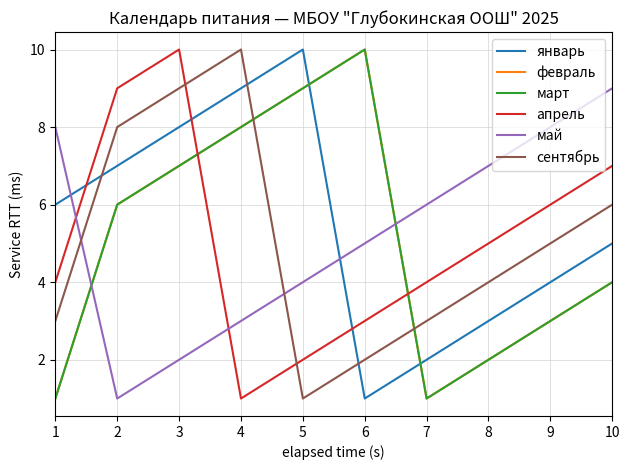

Which series has the largest range (max minus min)?

январь